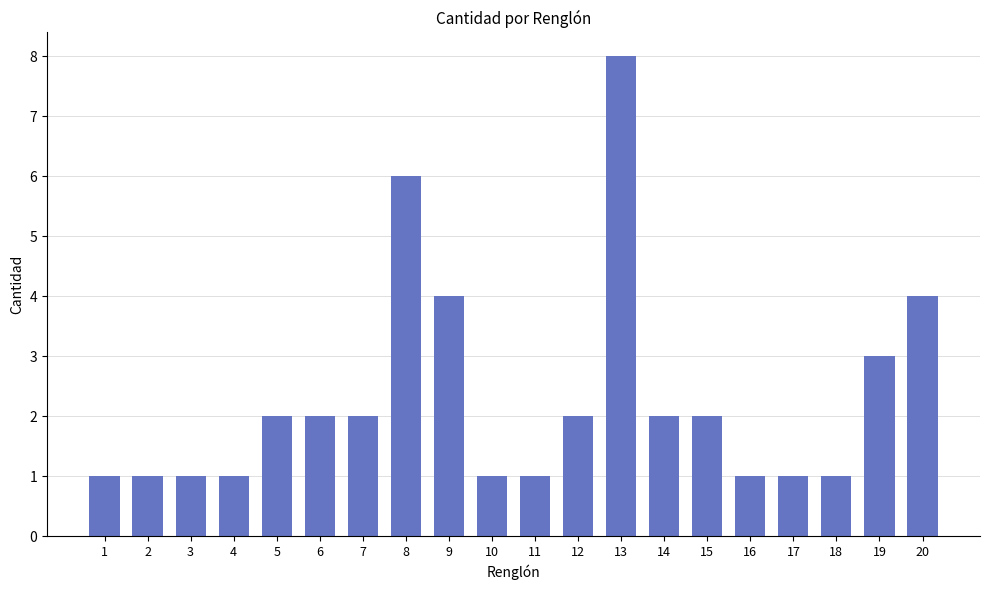

What is the smallest value displayed?

1